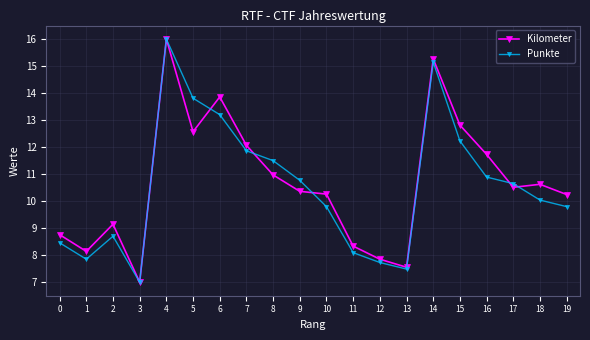

At which category does the chart reach its peak across all series?

4